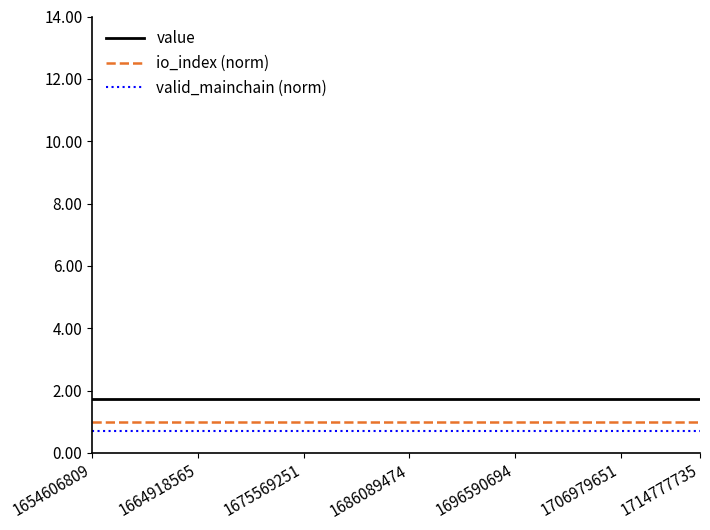

What is the maximum value for io_index (norm)?

1.0